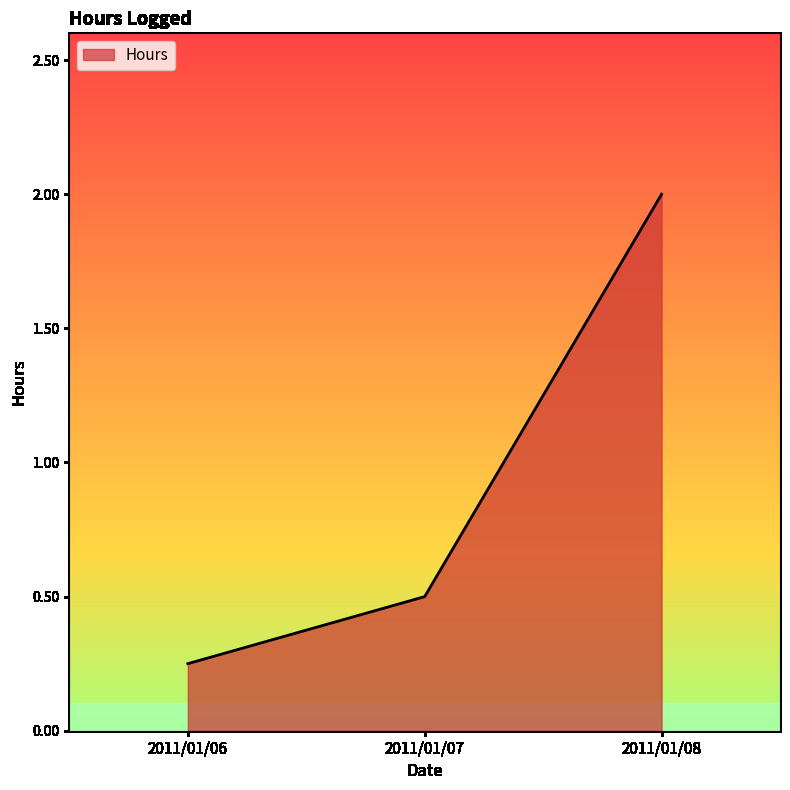

What is the maximum value shown in the chart?

2.0